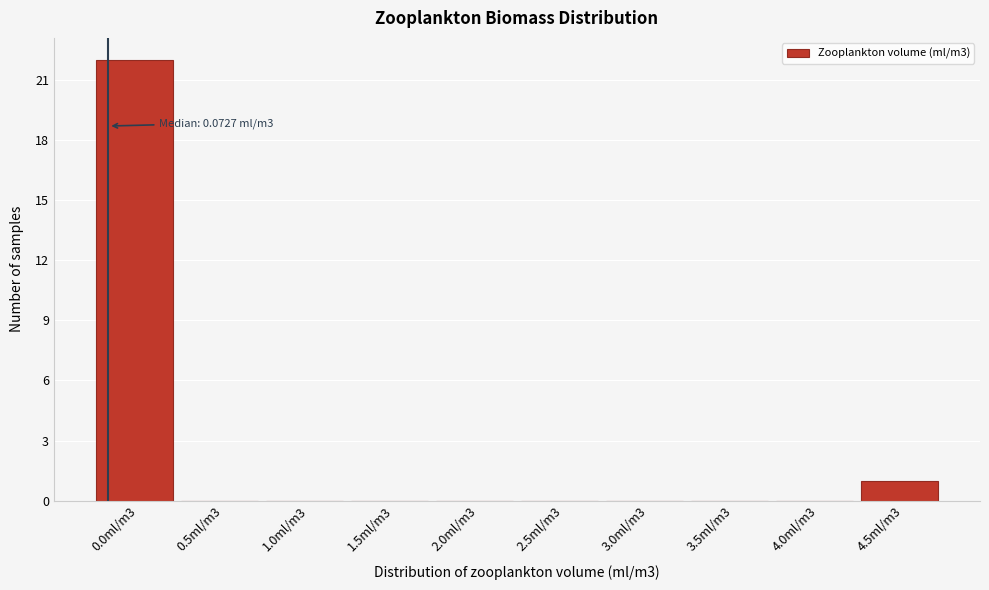

Reading left to right, what are all the values shown in this chart?

0.0ml/m3=22	0.5ml/m3=0	1.0ml/m3=0	1.5ml/m3=0	2.0ml/m3=0	2.5ml/m3=0	3.0ml/m3=0	3.5ml/m3=0	4.0ml/m3=0	4.5ml/m3=1